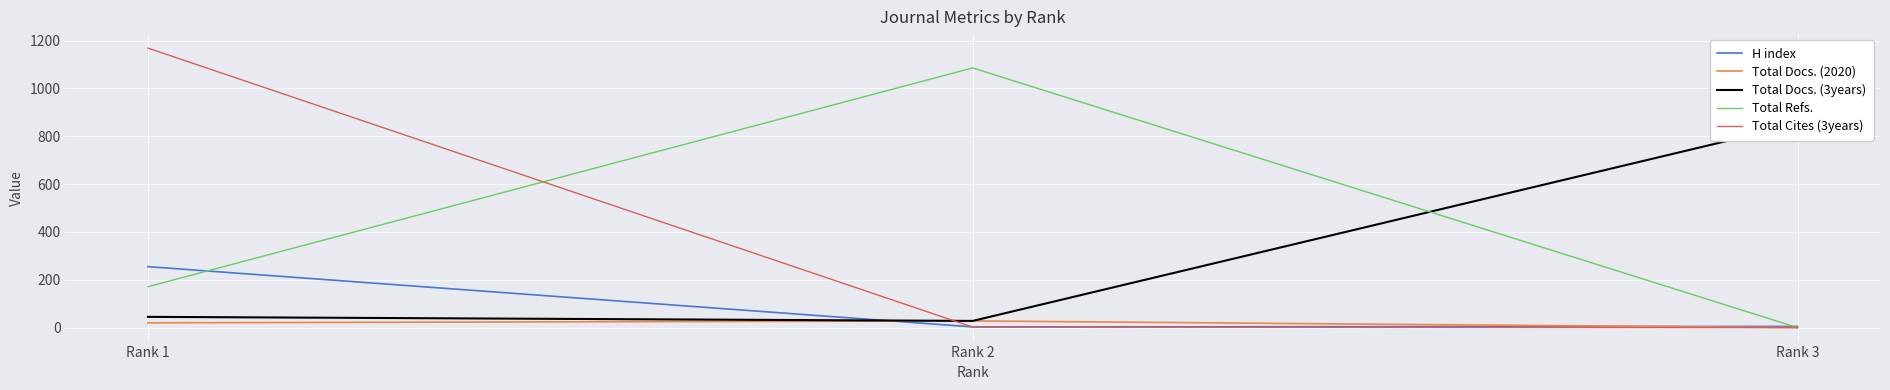

Is the value of Total Refs. at Rank 3 greater than the value of Total Docs. (3years) at Rank 3?

No